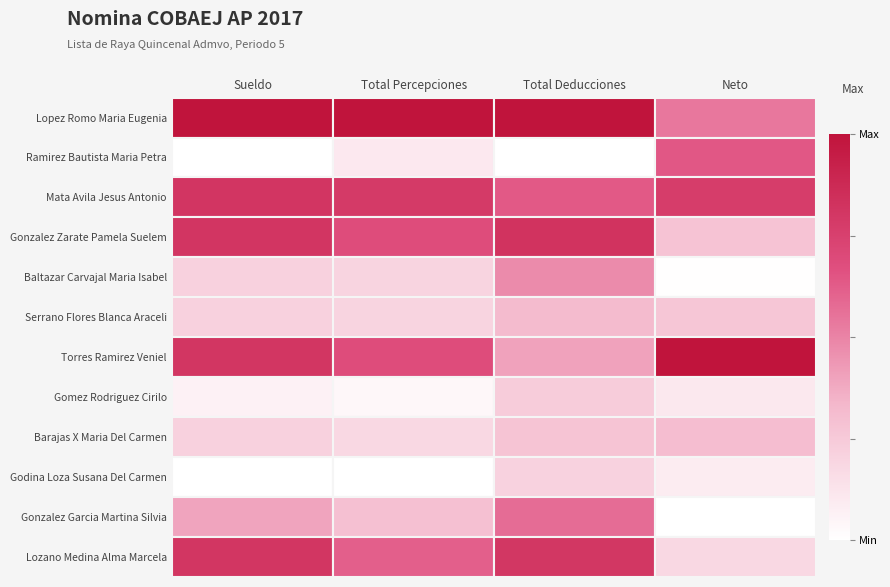

At which category does the chart reach its minimum across all series?

Sueldo